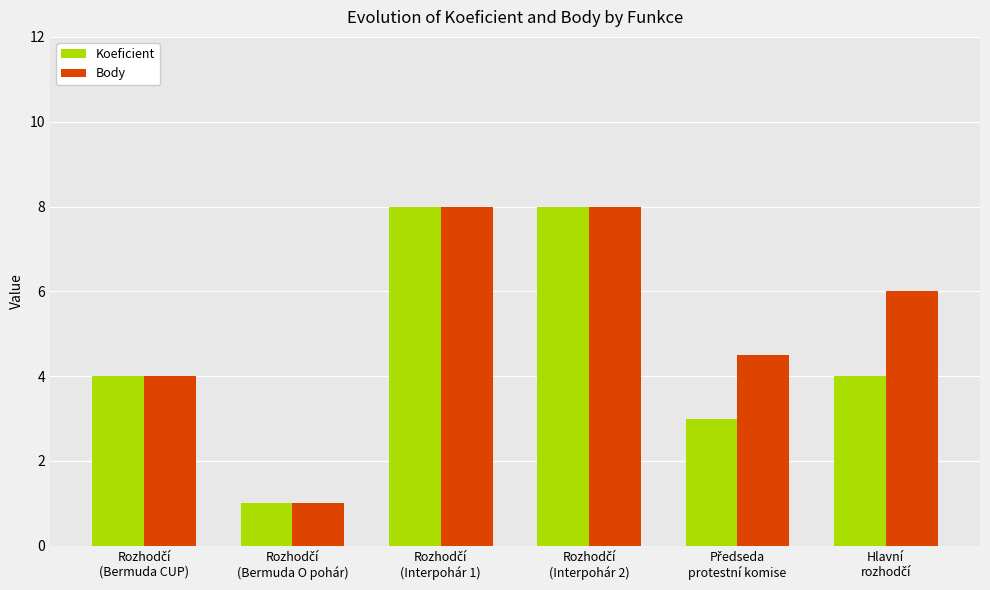

What is the maximum value for Koeficient?

8.0